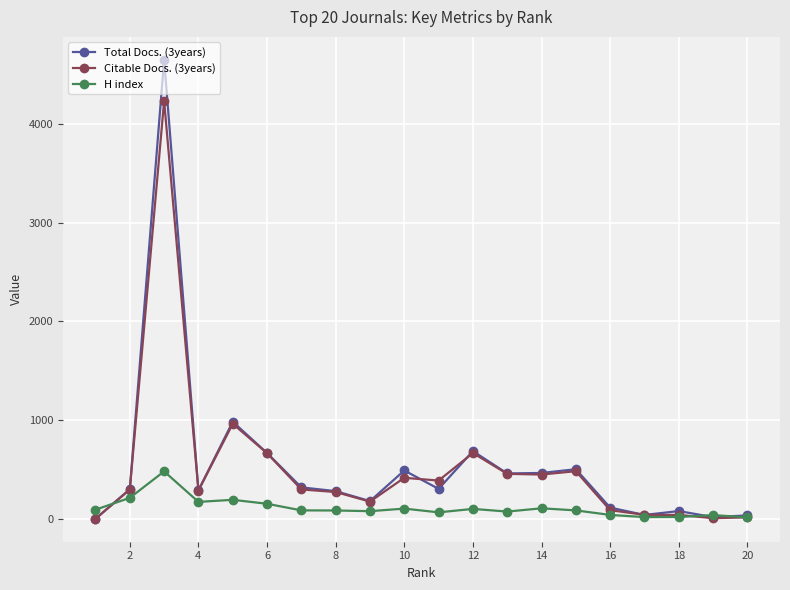

True or false: H index has more than 1 points higher than both neighbors.

True